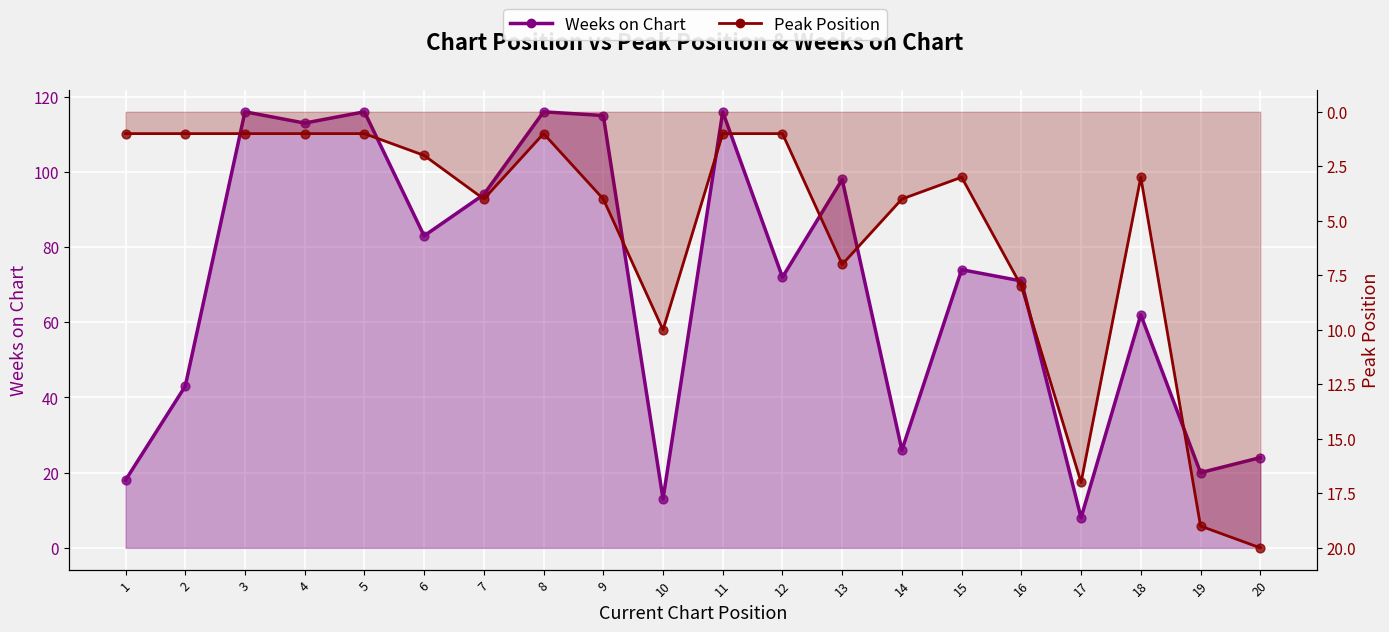

Which series reaches the maximum Y coordinate?

Weeks on Chart